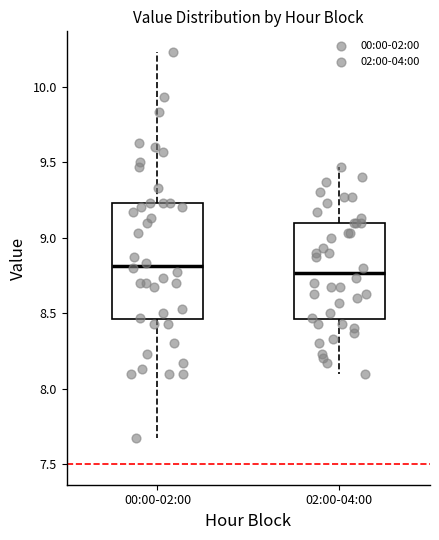

Comparing the boxes themselves (not the whiskers), which one is the tallest?

00:00-02:00